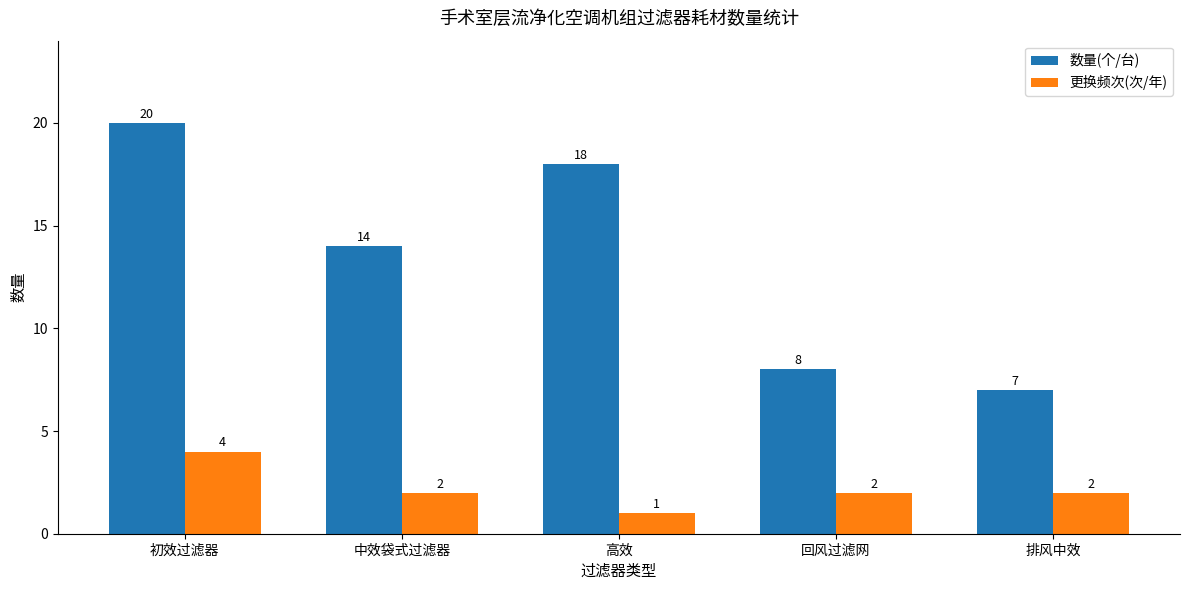

What is the sum of the 数量(个/台) values at 初效过滤器 and 中效袋式过滤器?

34